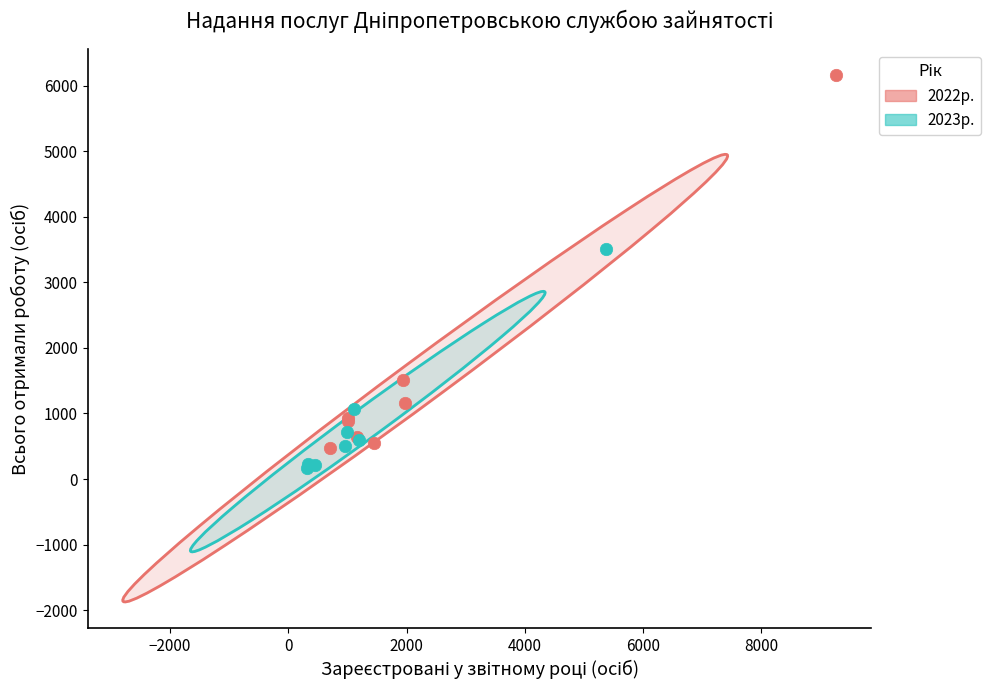

Which series contains the highest Y value?

2022р.